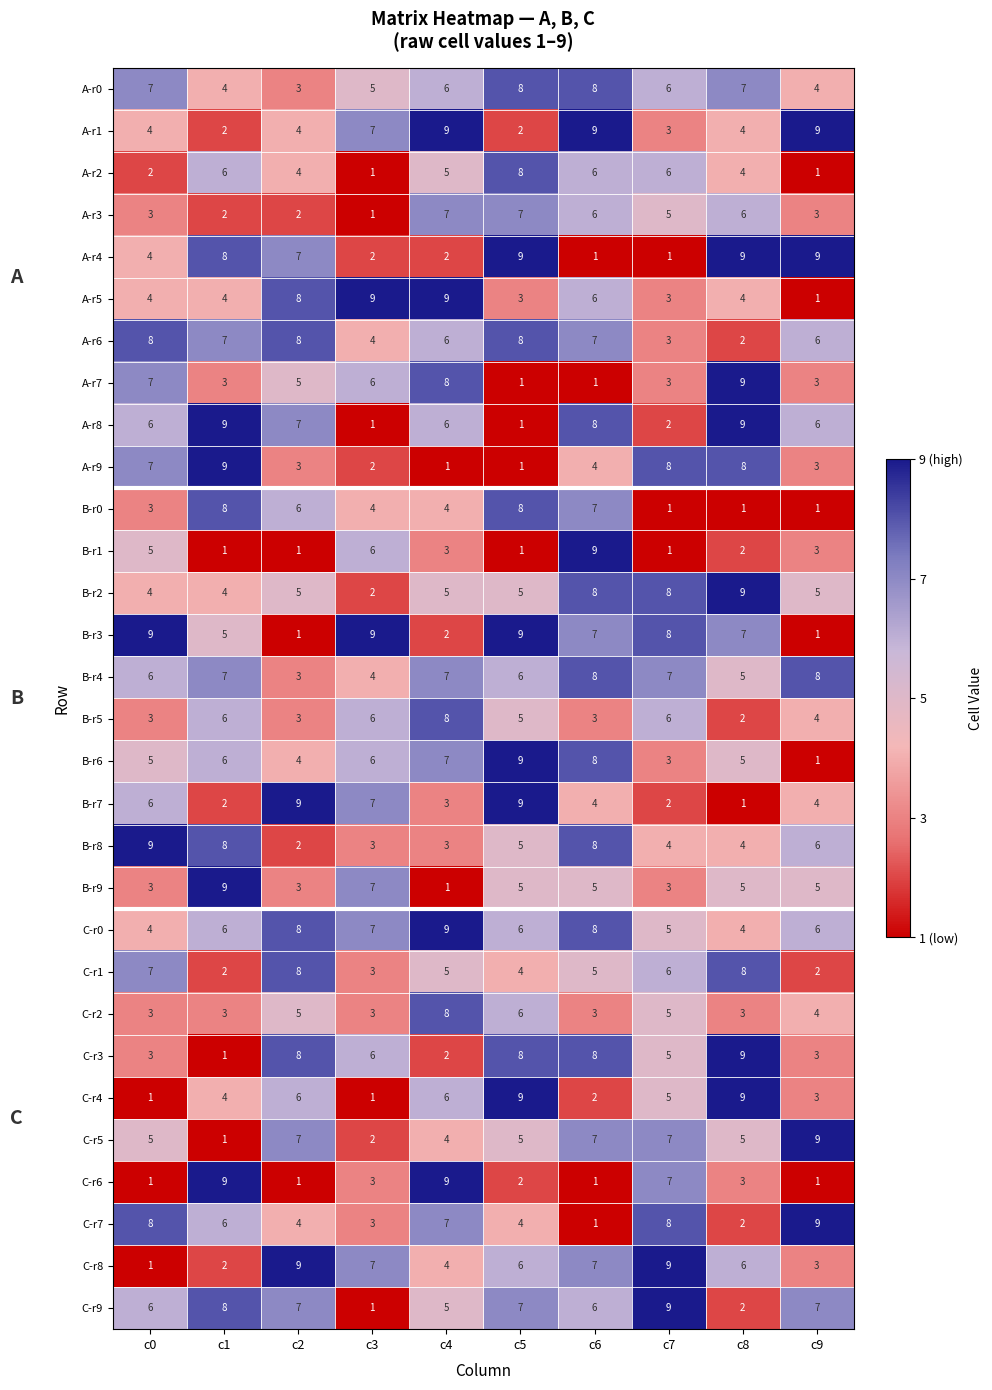

Is the value of B-r2 at c4 greater than the value of A-r7 at c3?

No